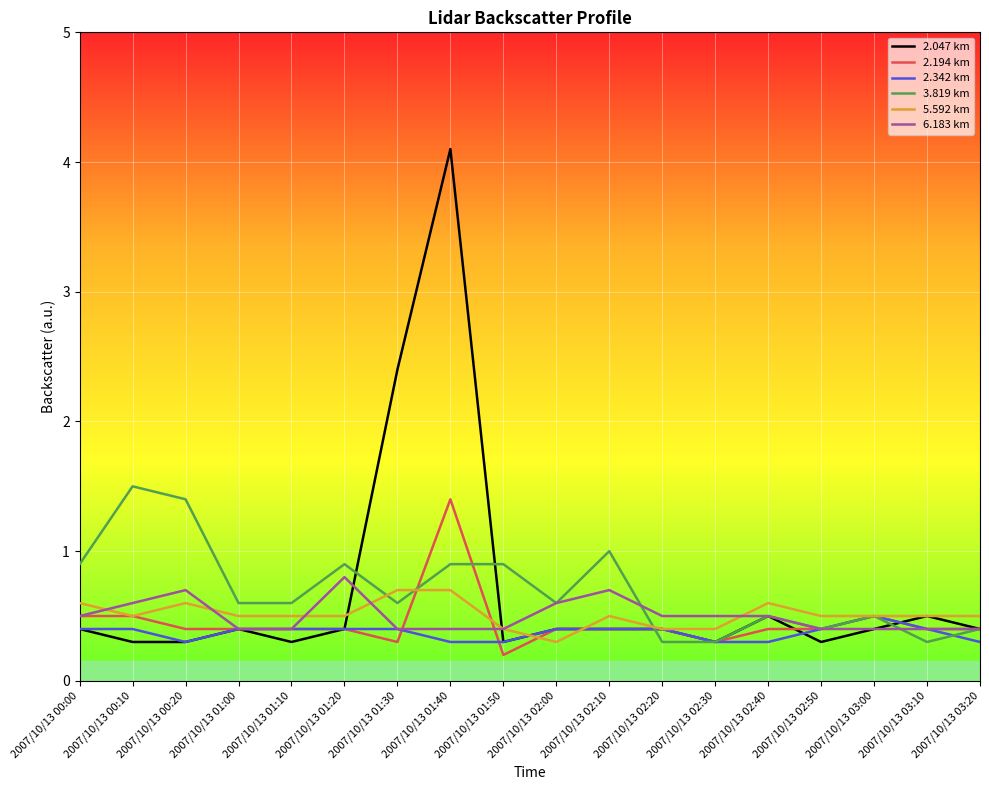

What is the difference between the highest and lowest values at 2007/10/13 01:50?

0.7